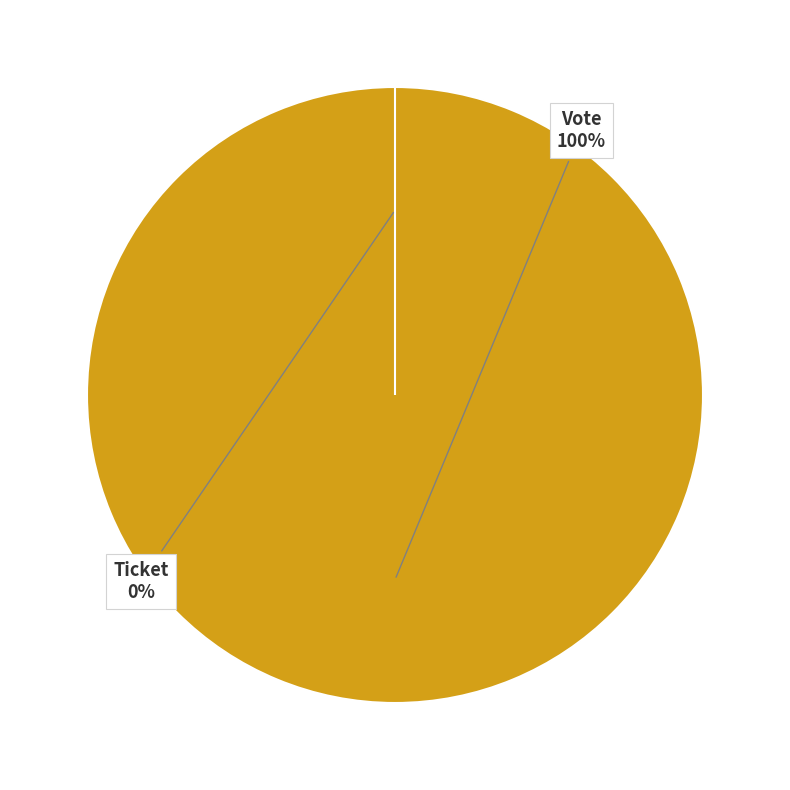

Which slice is the smallest?

Ticket